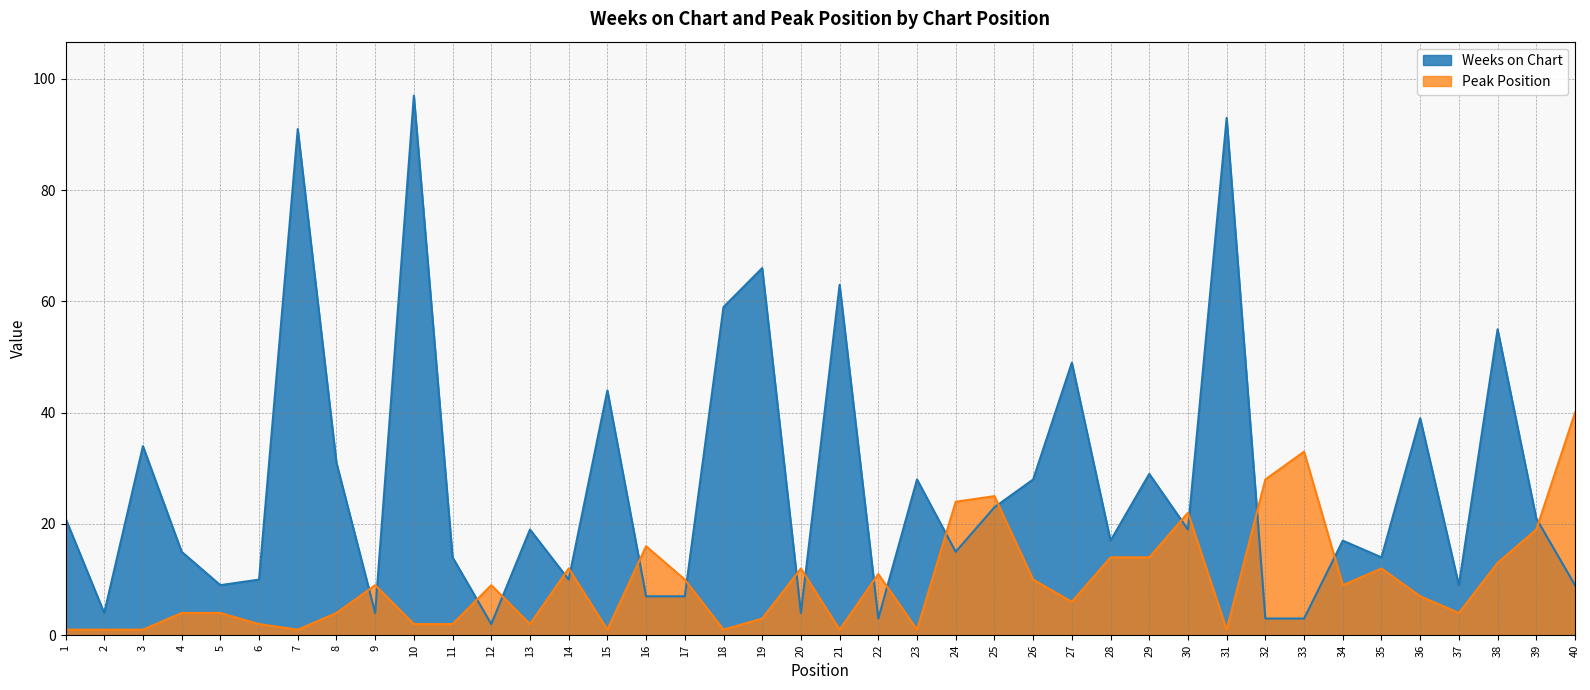

What is the sum of the Weeks on Chart values at 17 and 30?

26